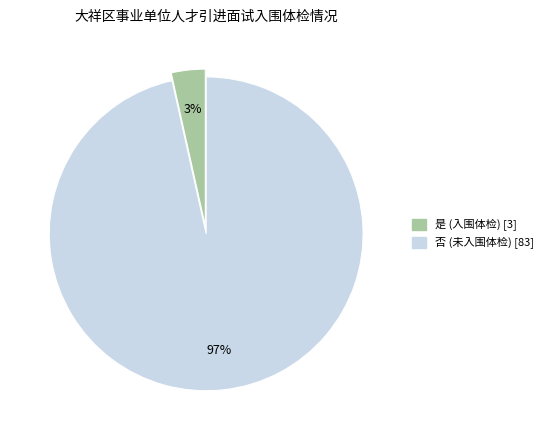

Combined, do 否 and 是 account for over 50%?

Yes